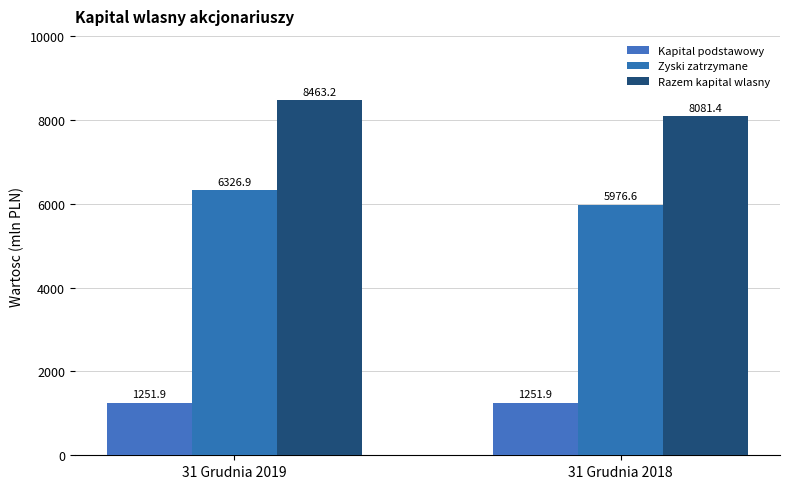

How many groups of bars are there?

2